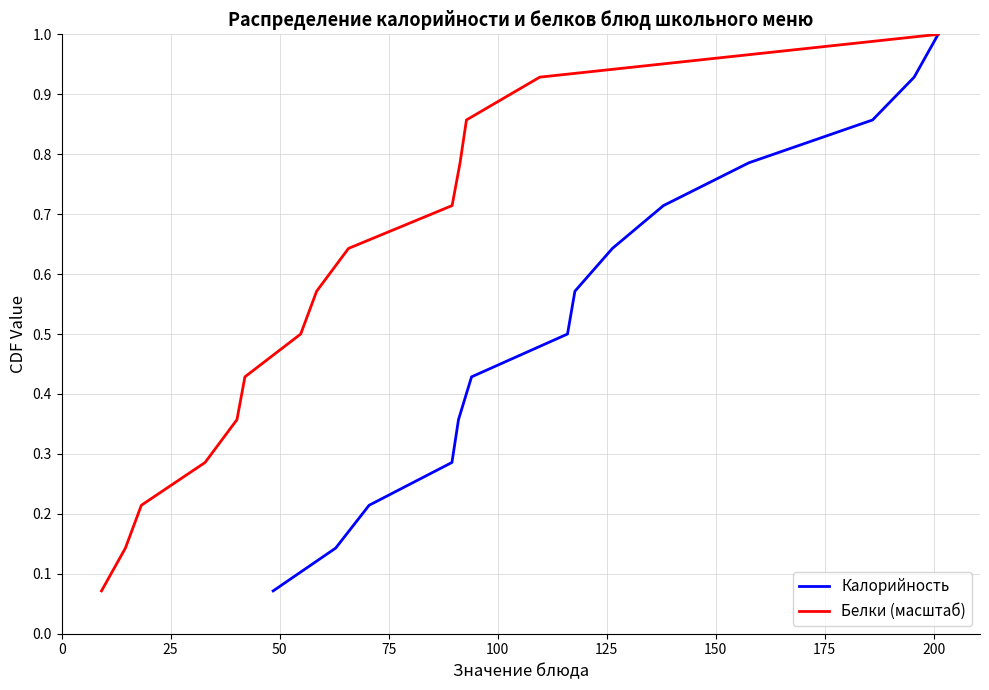

Which series has the largest total across all categories?

Калорийность